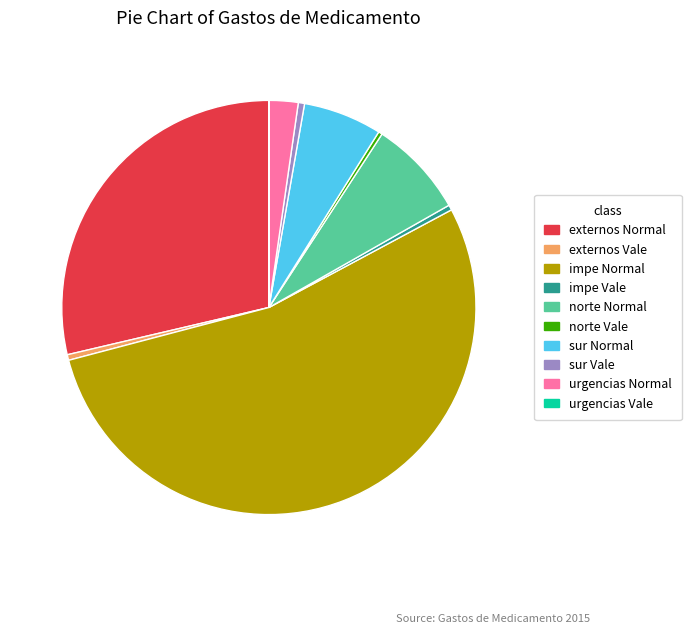

Which slice represents more than half of the pie?

impe Normal